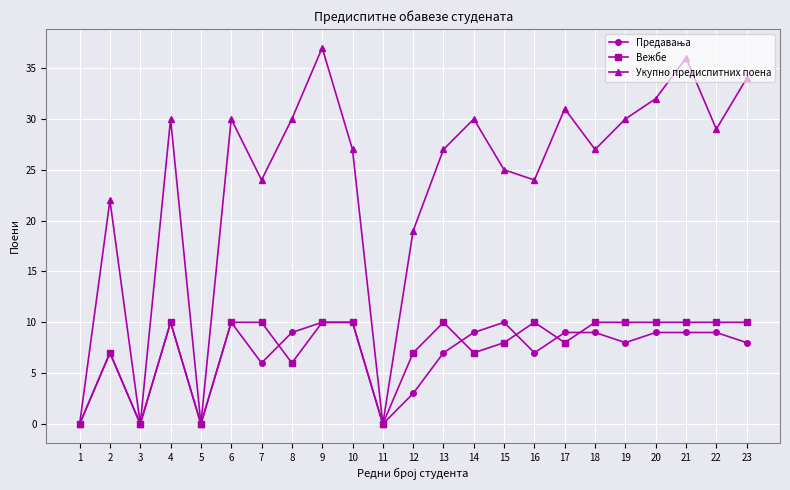

What is the maximum value shown in the chart?

37